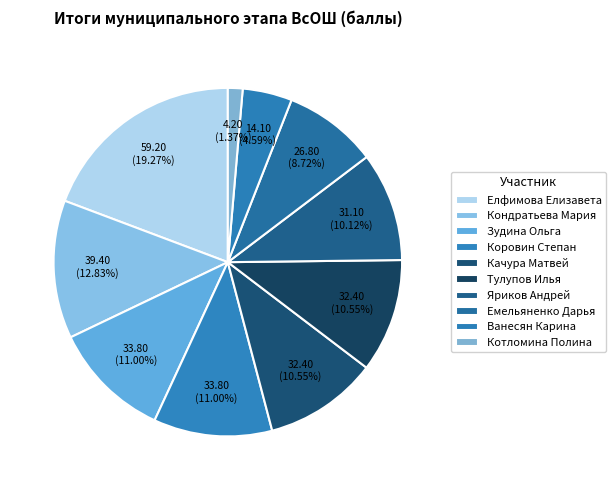

To the nearest percent, what is the combined percentage of Котломина Полина and Елфимова Елизавета?

21%